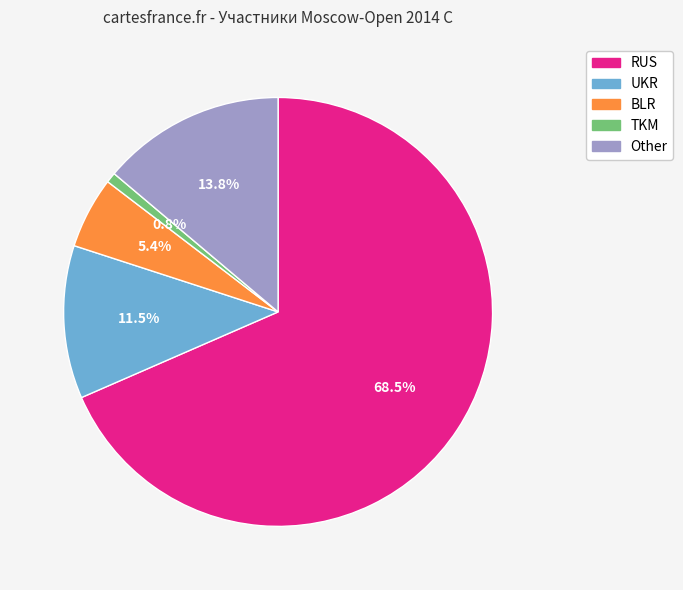

Which slice is the largest?

RUS